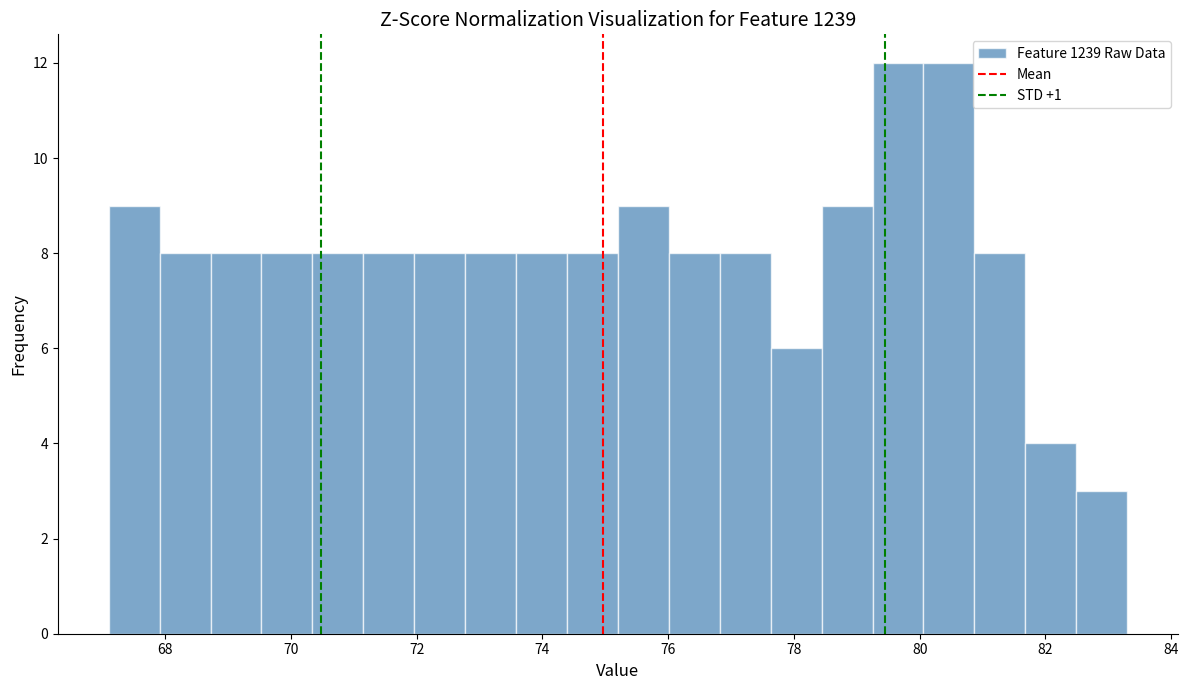

Reading left to right, list every bar in this chart as the range it spans on the x-axis followed by its height. Neither the bar edges nor the heights are printed on the chart, so give them approximately, as read against the axes.

67.2 to 68.0: 9
68.0 to 68.8: 8
68.8 to 69.6: 8
69.6 to 70.4: 8
70.4 to 71.2: 8
71.2 to 72.0: 8
72.0 to 72.8: 8
72.8 to 73.6: 8
73.6 to 74.4: 8
74.4 to 75.2: 8
75.2 to 76.0: 9
76.0 to 76.8: 8
76.8 to 77.6: 8
77.6 to 78.4: 6
78.4 to 79.2: 9
79.2 to 80.0: 12
80.0 to 80.8: 12
80.8 to 81.6: 8
81.6 to 82.4: 4
82.4 to 83.4: 3